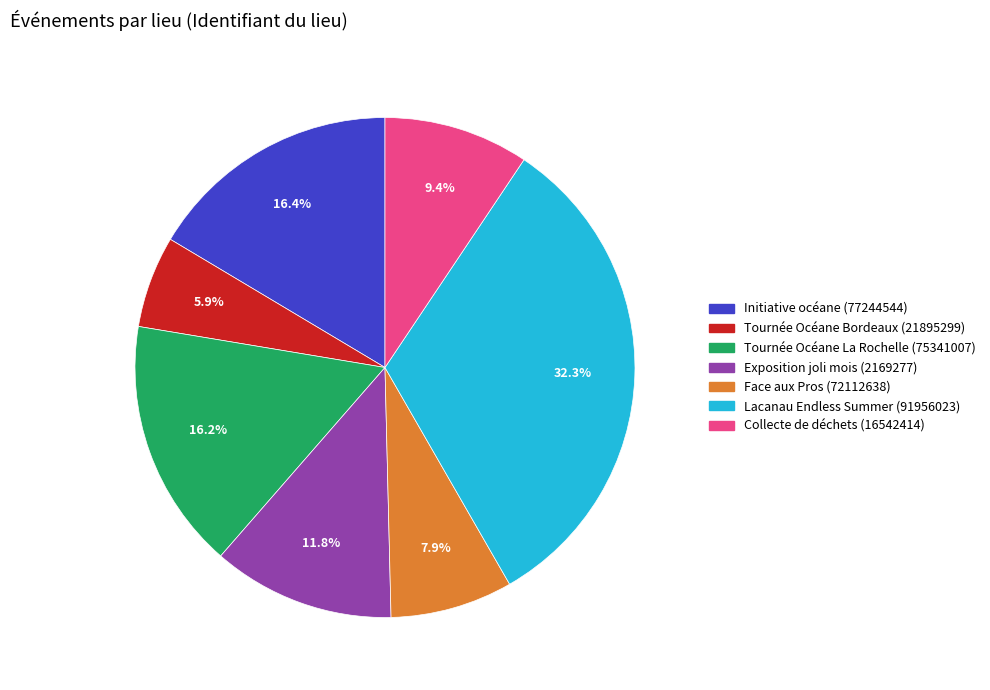

Which category has the biggest portion of the pie?

Lacanau Endless Summer (91956023)